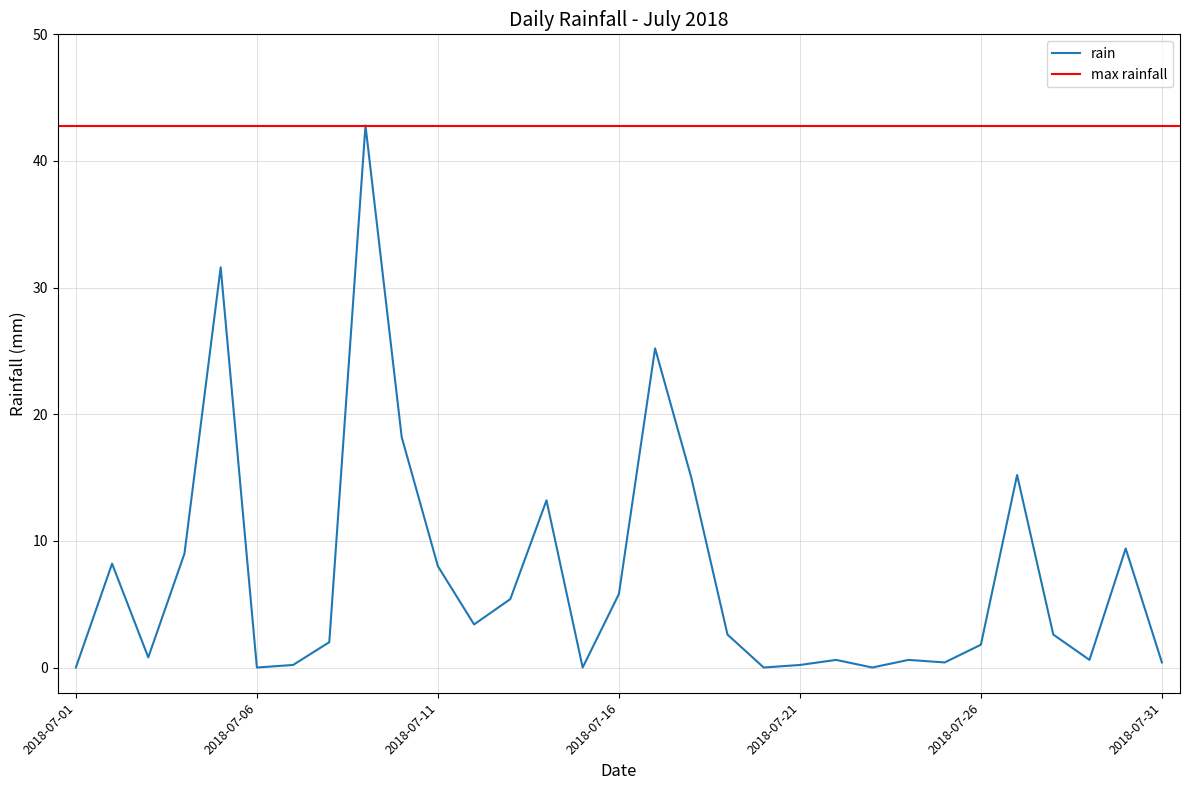

What is the difference between the maximum and second lowest values?

42.8